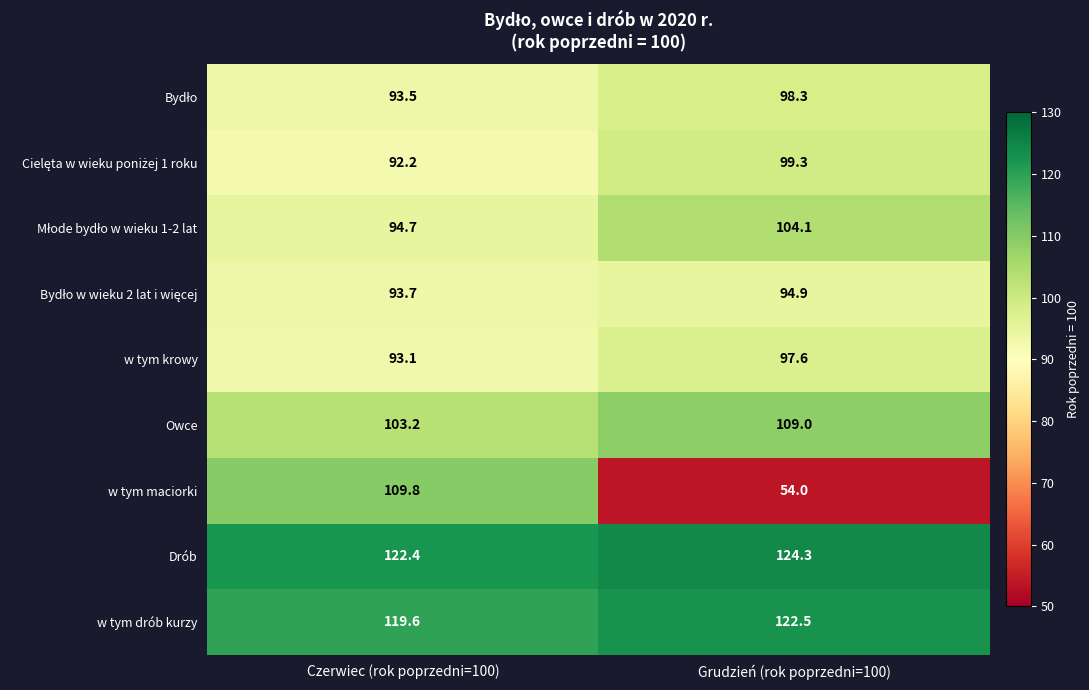

What is the total value across all series at Czerwiec (rok poprzedni=100)?

922.2